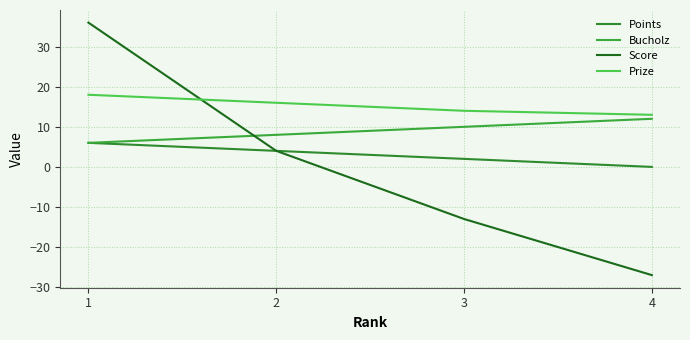

How many lines are shown in the chart?

4